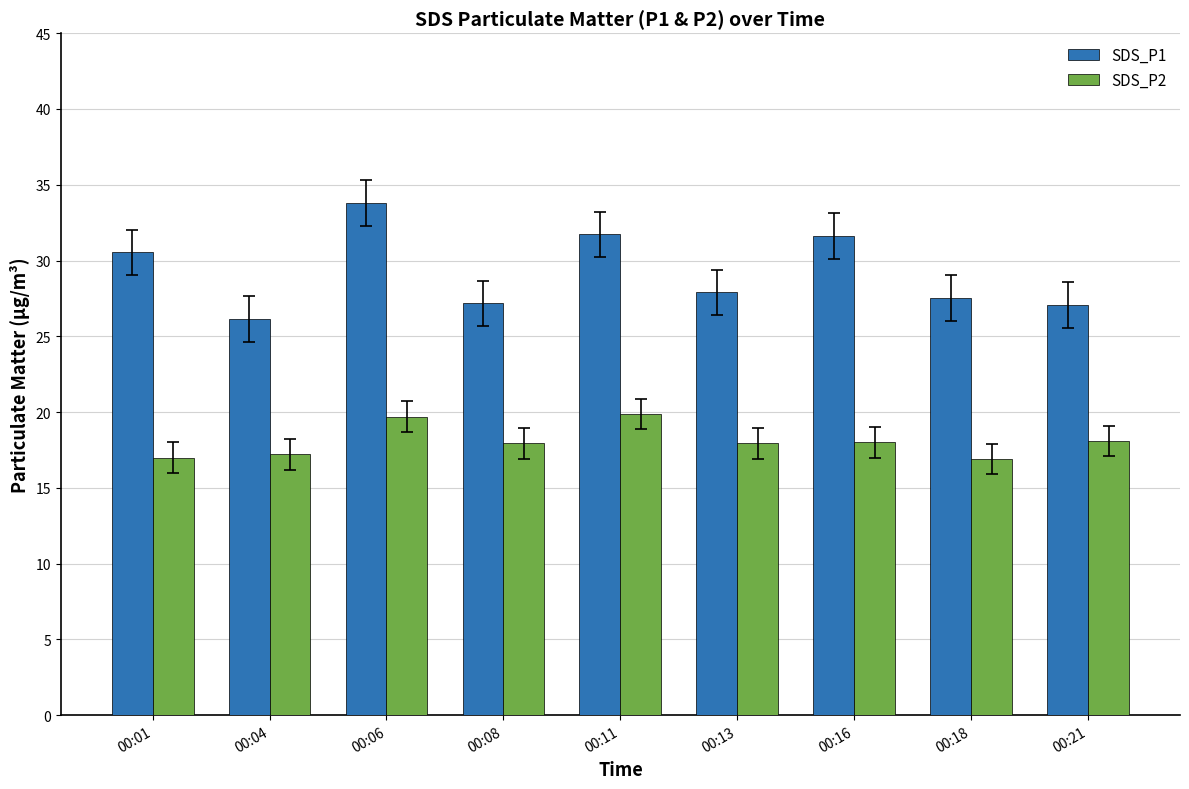

How many categories are shown in the chart?

9